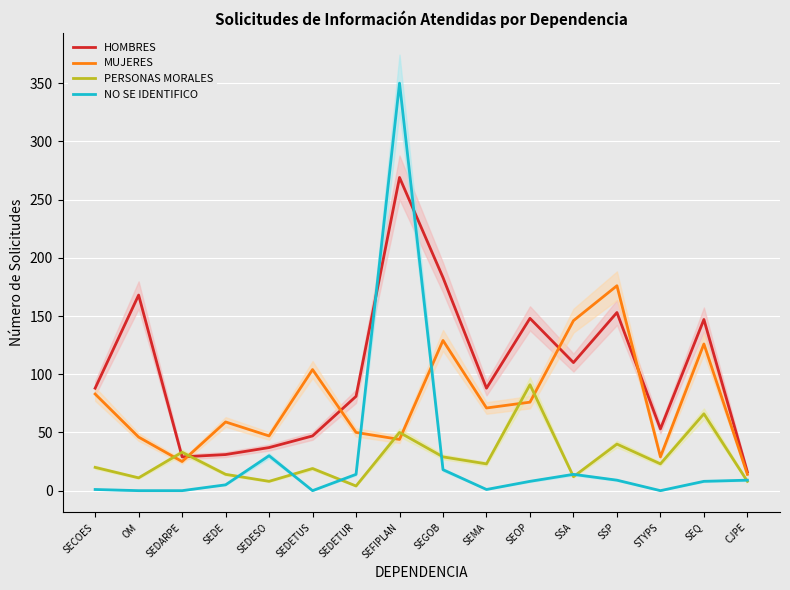

List the series in order of their peak value, lowest first.

PERSONAS MORALES, MUJERES, HOMBRES, NO SE IDENTIFICO